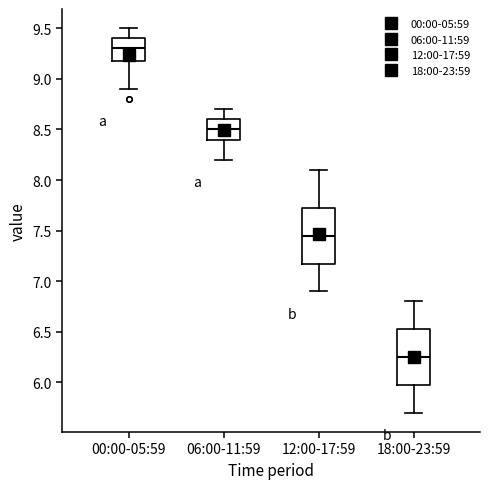

Reading left to right, read every box against the y-axis: the position of its median line, the range the box covers, and the ends of its whiskers. The values are not printed on the chart, so give them approximately, as read against the axis.

00:00-05:59: median 9.30, box 9.20 to 9.40, whiskers 8.90 to 9.50
06:00-11:59: median 8.50, box 8.40 to 8.60, whiskers 8.20 to 8.70
12:00-17:59: median 7.45, box 7.20 to 7.75, whiskers 6.90 to 8.10
18:00-23:59: median 6.25, box 6.00 to 6.55, whiskers 5.70 to 6.80